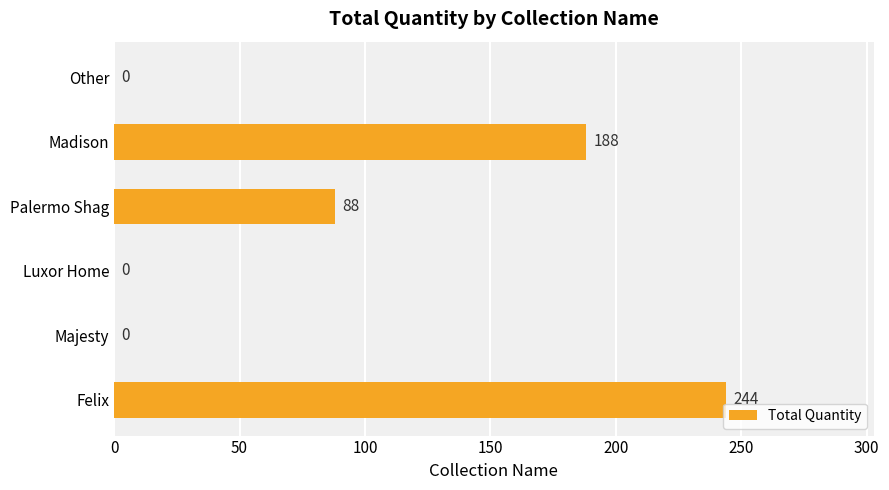

The chart shows a value of 290 at Madison. True or false?

False